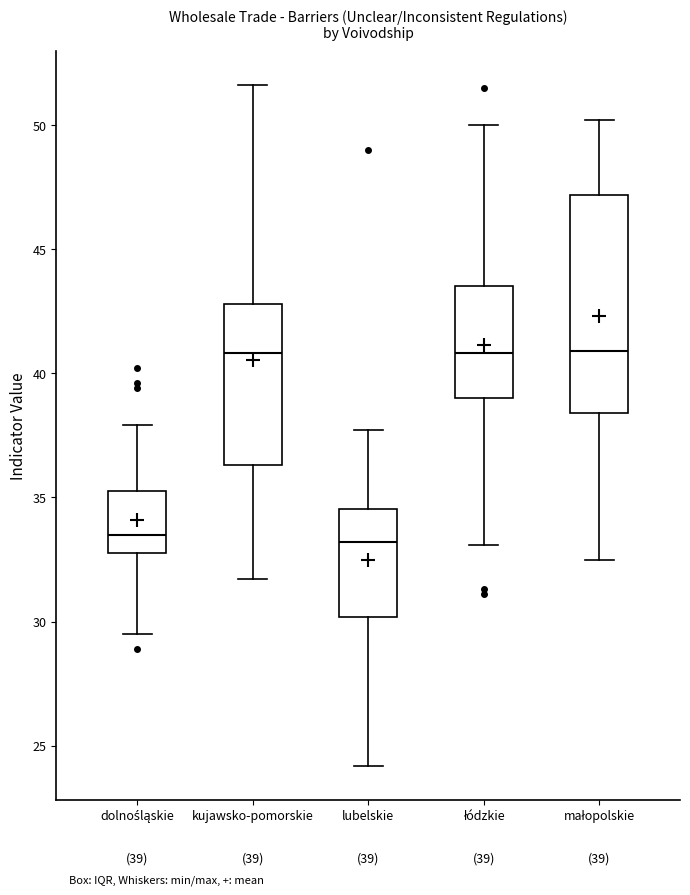

Comparing the boxes themselves (not the whiskers), which one is the tallest?

małopolskie